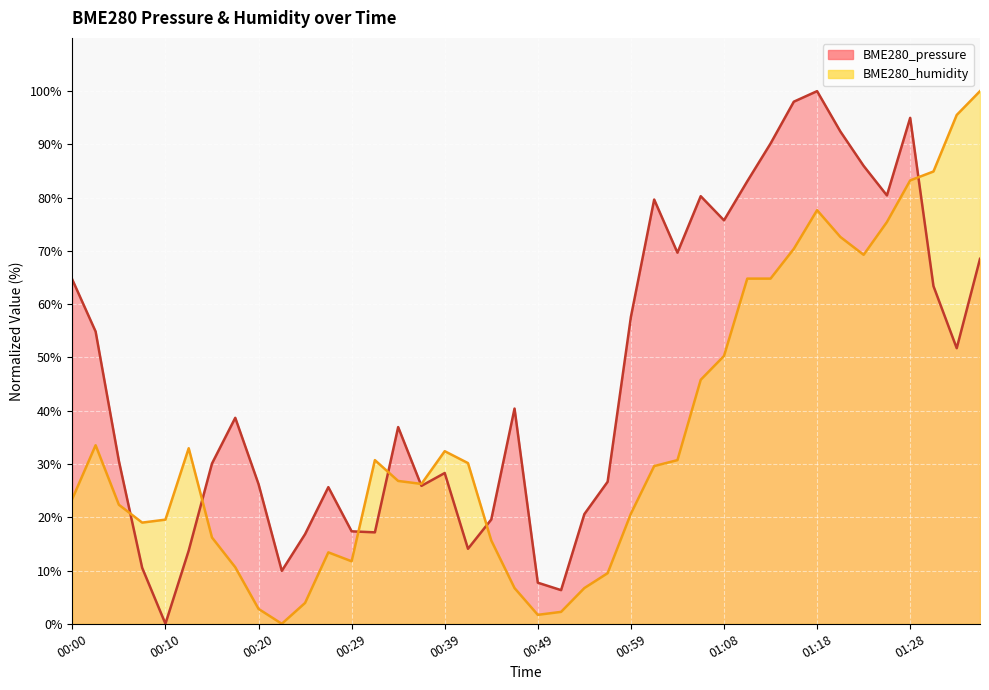

What position from the left is 00:59?

25